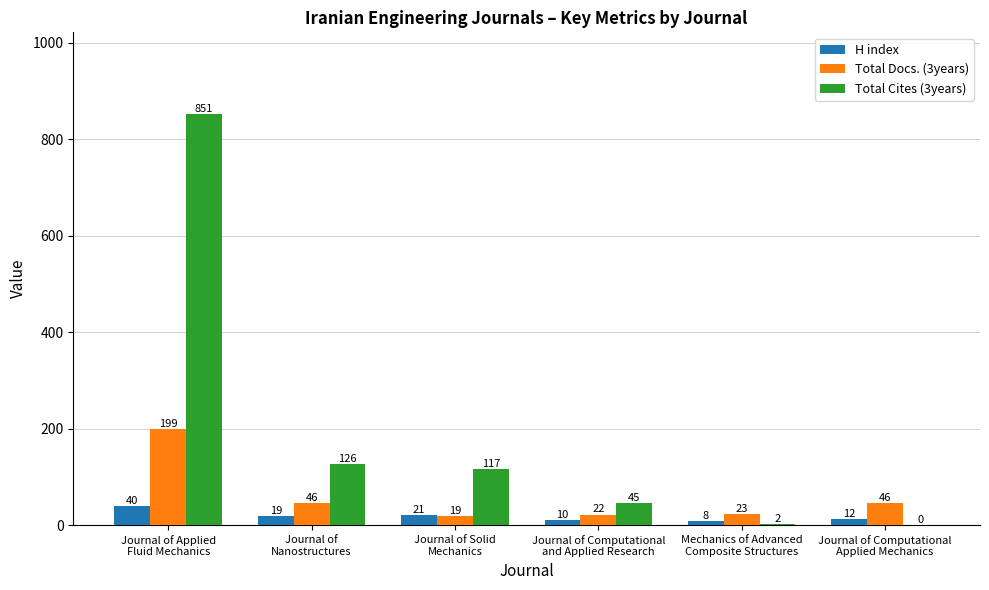

How many categories are shown in the chart?

6